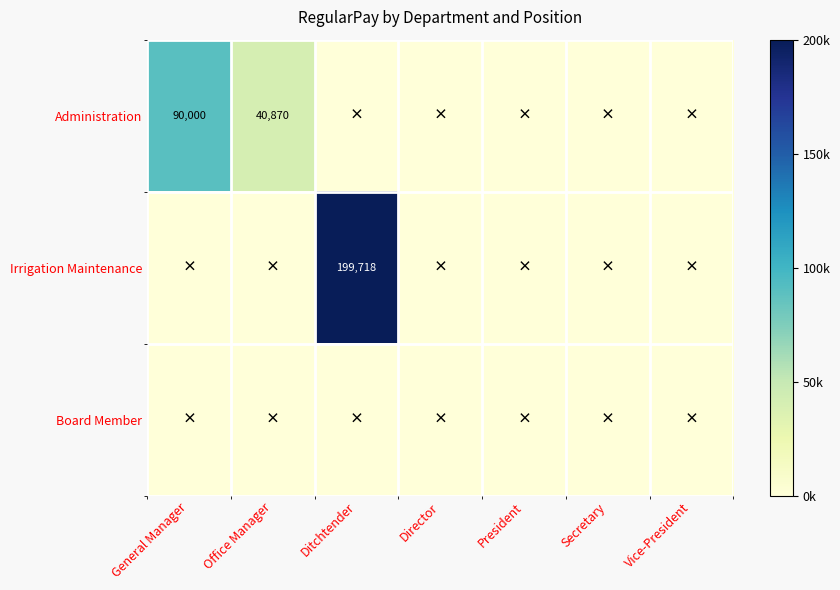

The value of Administration at Office Manager is 13677. True or false?

False